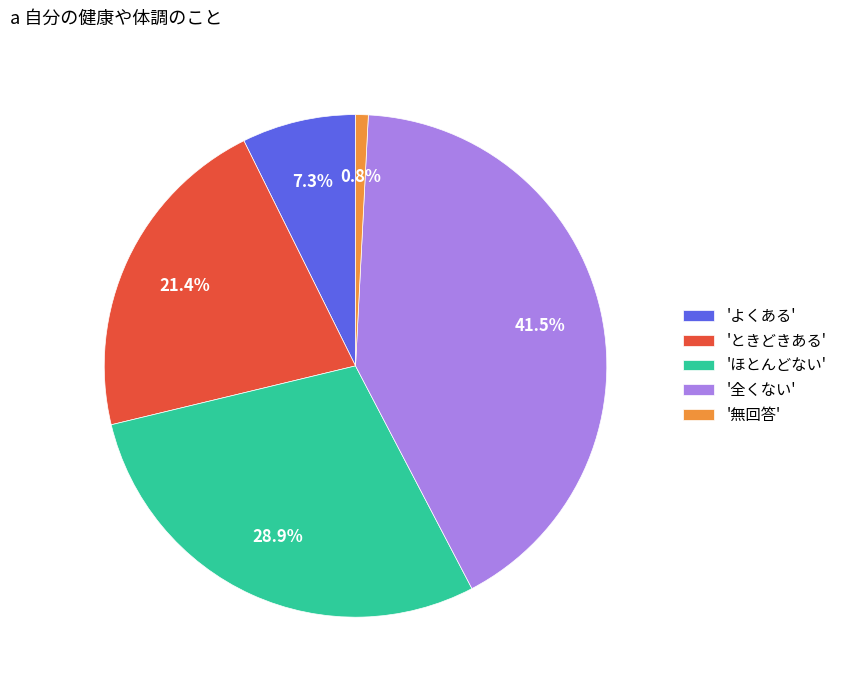

What is the largest slice in the pie chart?

'全くない'